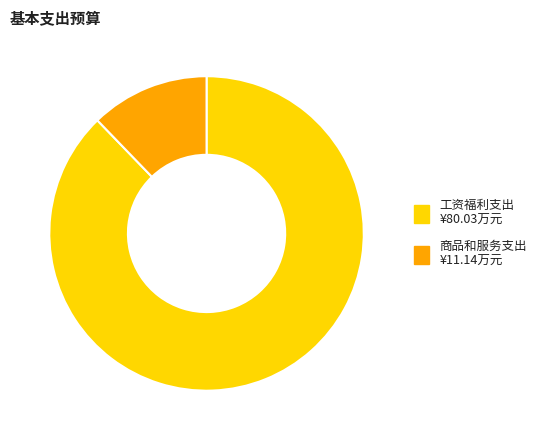

Is there a majority slice in this chart?

Yes